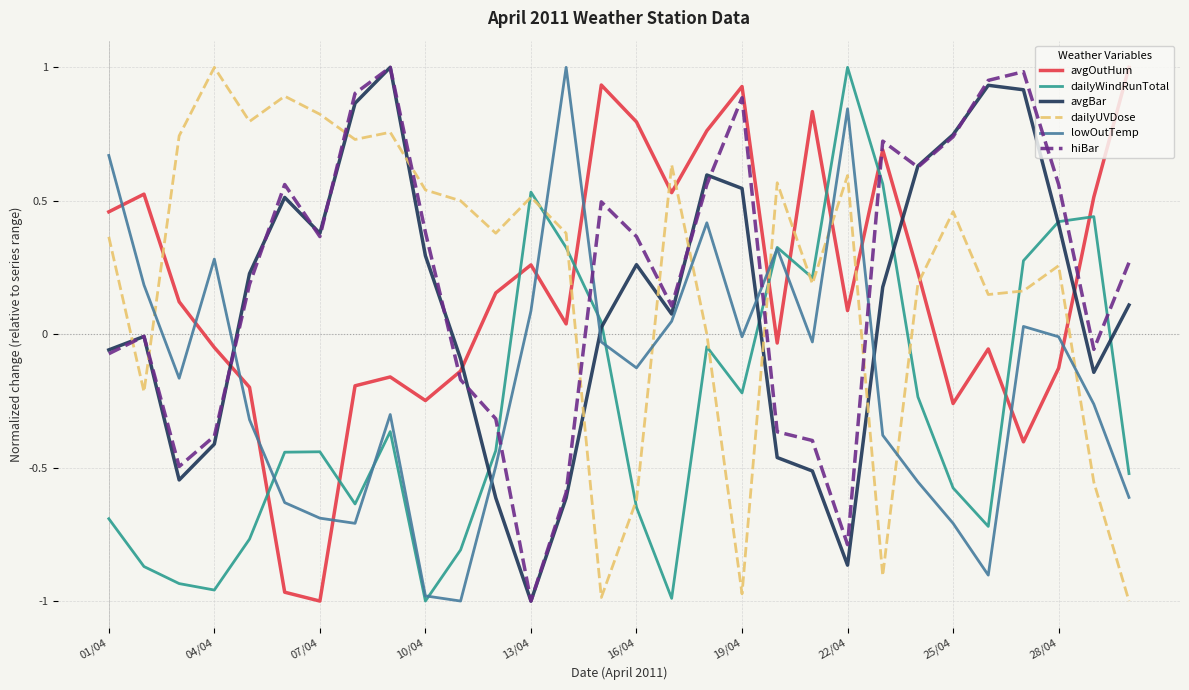

True or false: avgBar and dailyUVDose cross at least once.

True